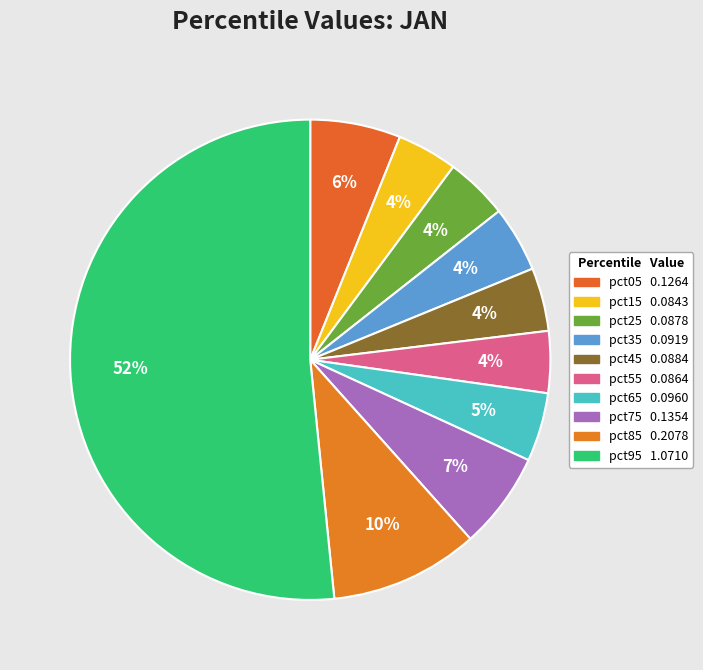

How many segments does this pie chart have?

10